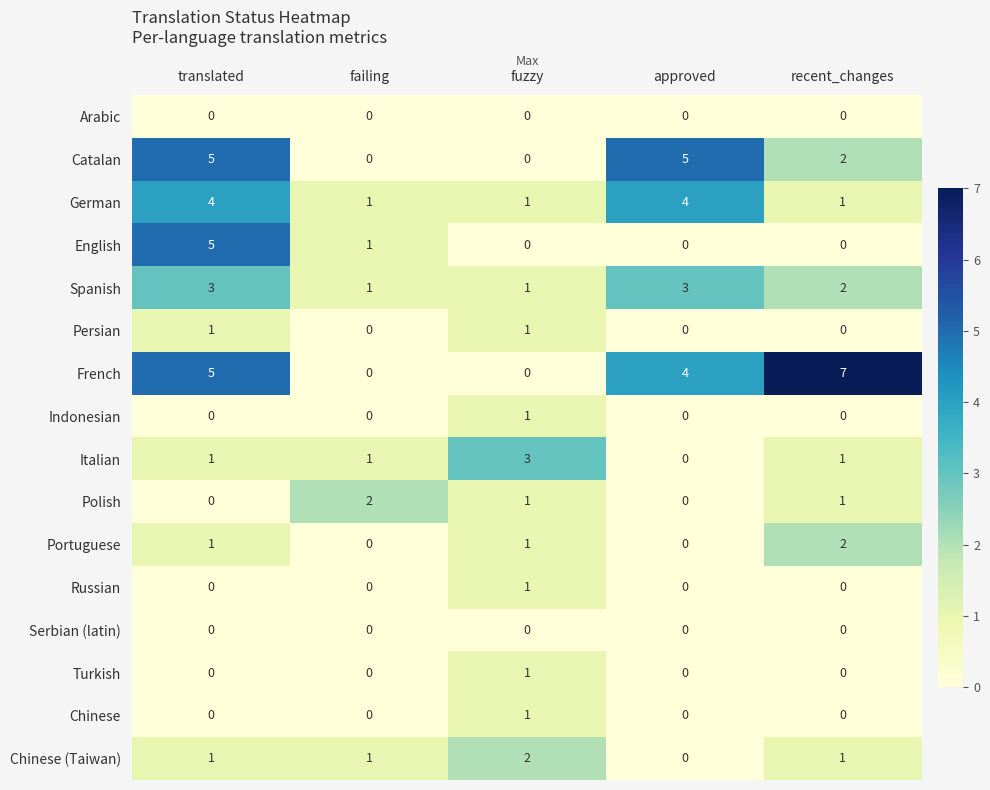

The value of Russian at fuzzy is 1. True or false?

True